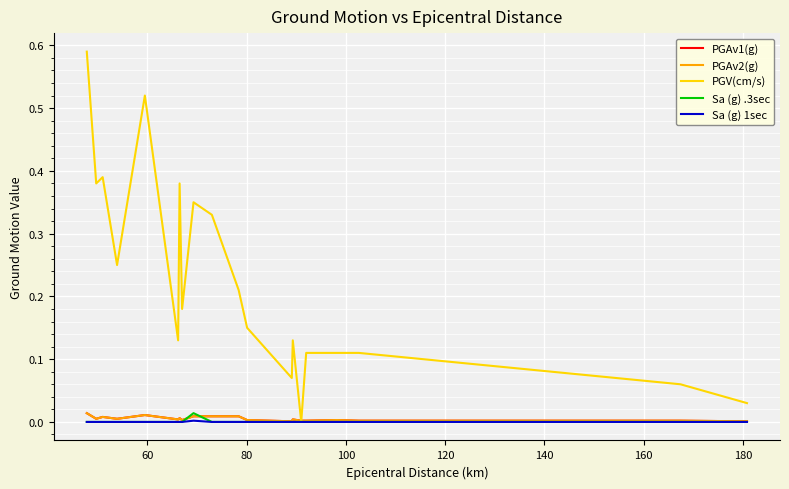

True or false: Sa (g) .3sec and PGV(cm/s) cross at least once.

False